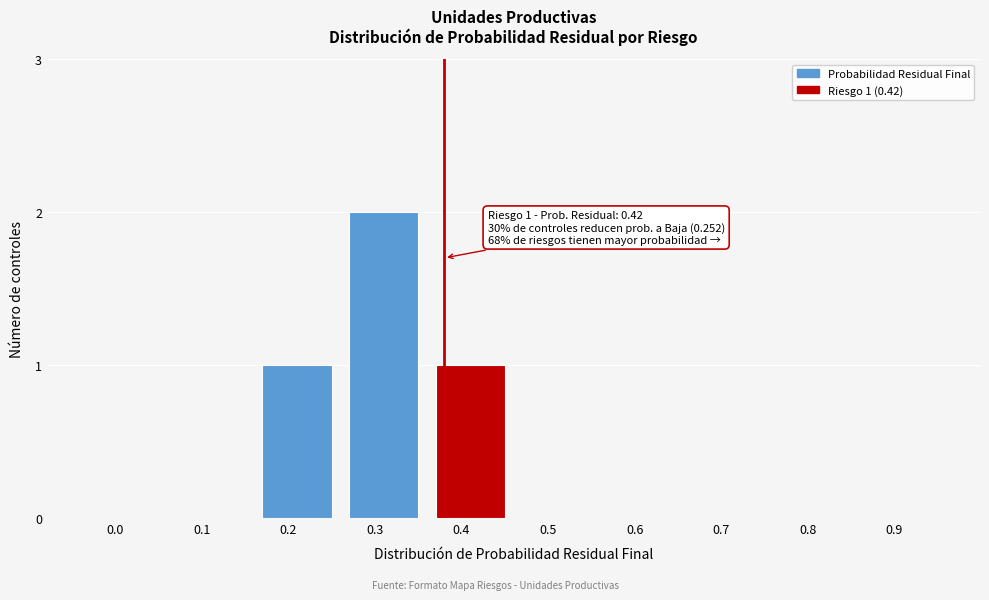

Reading right to left, extract all data points from this chart.

0.9=0	0.8=0	0.7=0	0.6=0	0.5=0	0.4=1	0.3=2	0.2=1	0.1=0	0.0=0